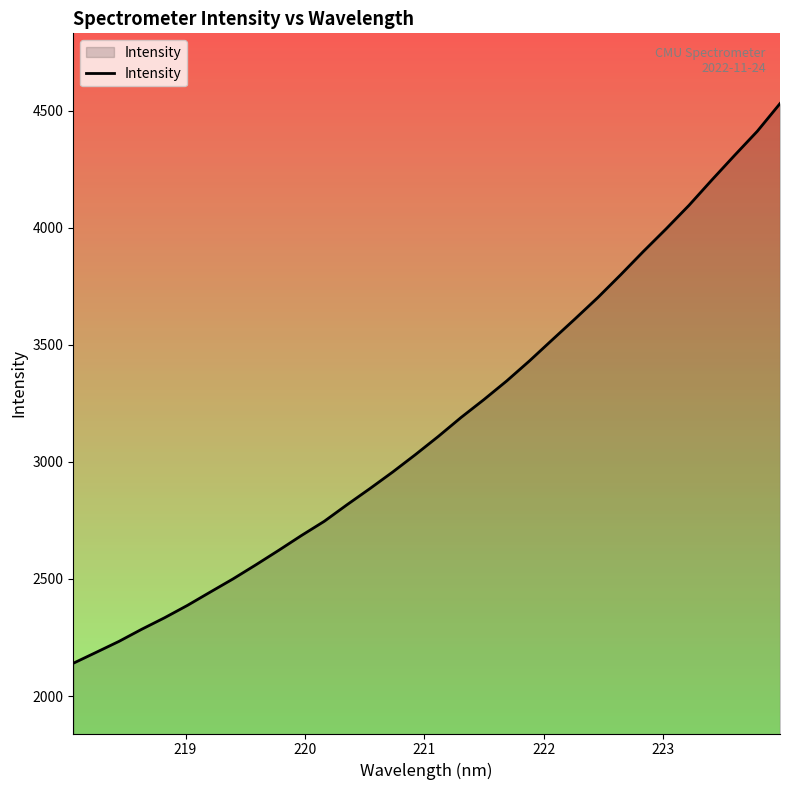

What is the difference between the maximum and minimum values?

2390.6